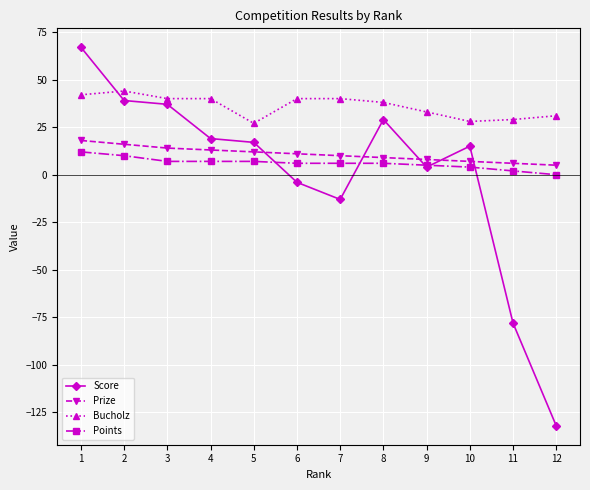

True or false: Score has more than 0 points higher than both neighbors.

True